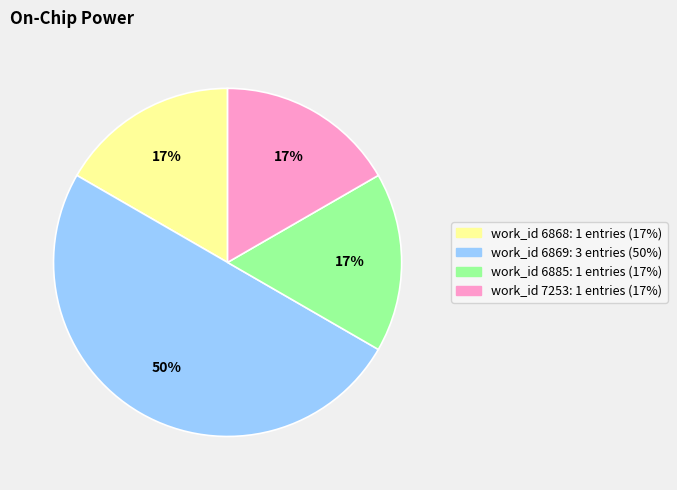

To the nearest percent, what is the average slice percentage?

25%